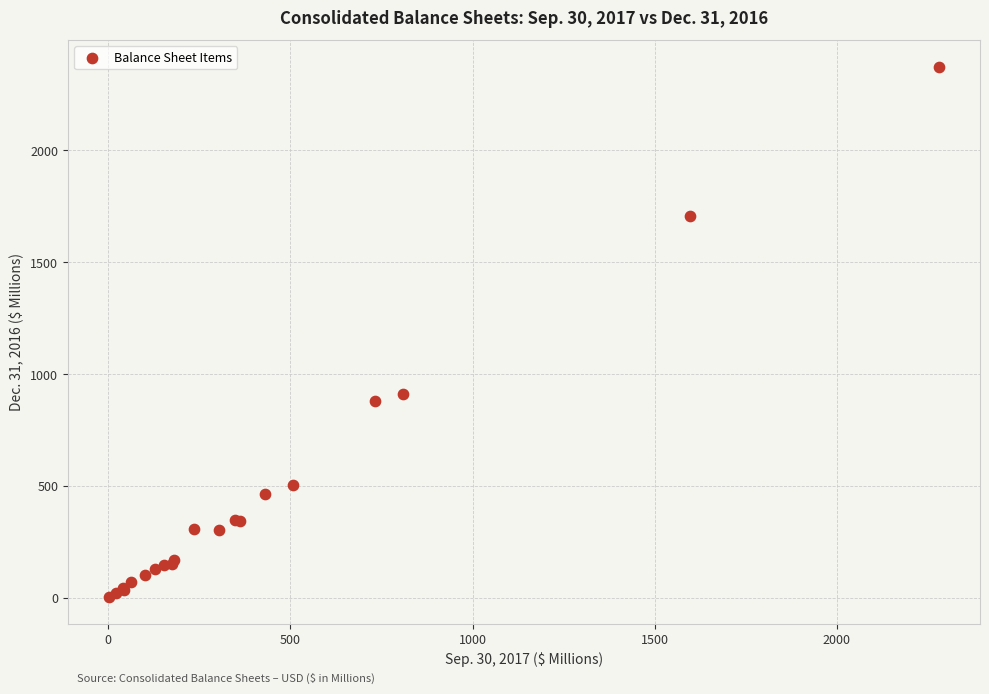

What Y value in the scatter plot is closest to 1188?

911